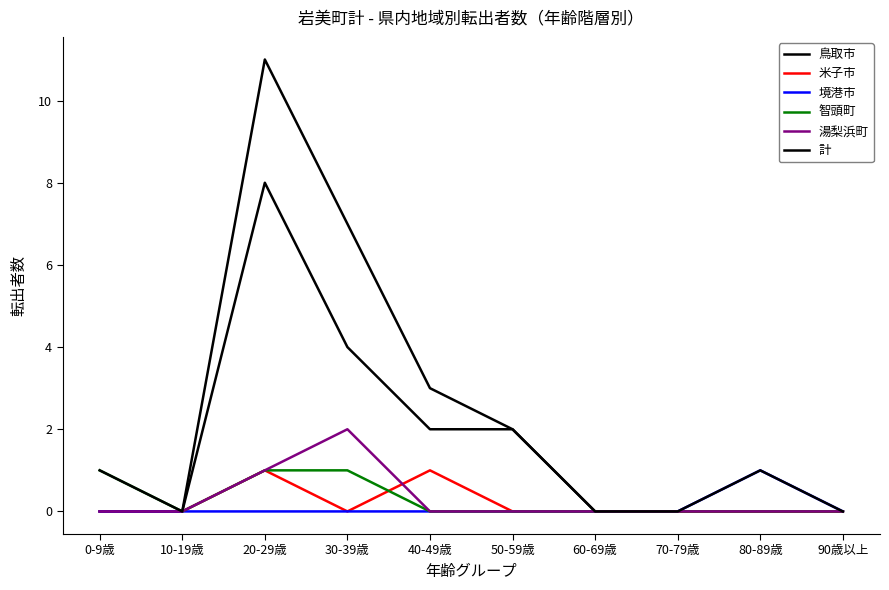

True or false: 智頭町 has a value of 0 at 10-19歳.

False